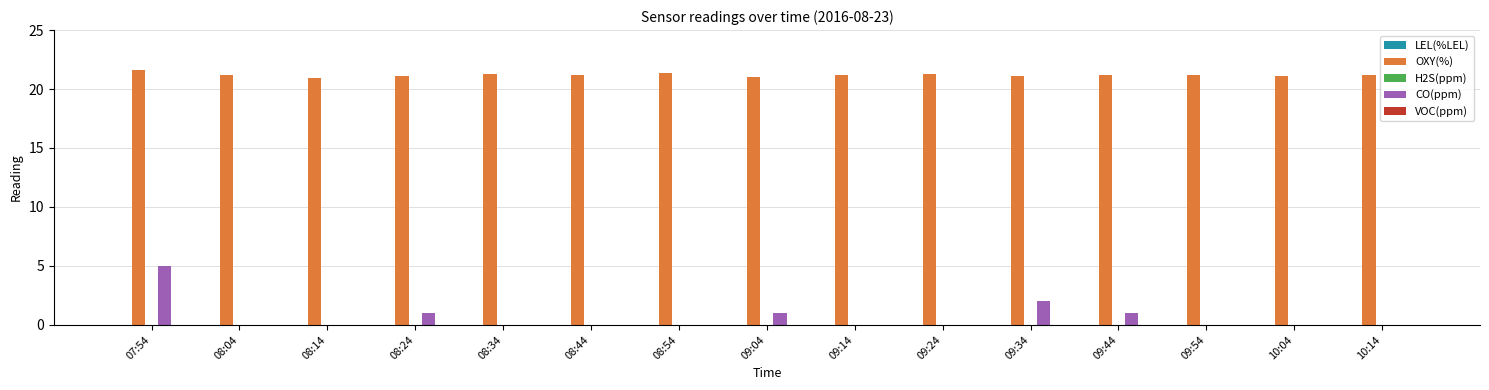

Is the value of OXY(%) at 08:04 greater than the value of CO(ppm) at 08:24?

Yes